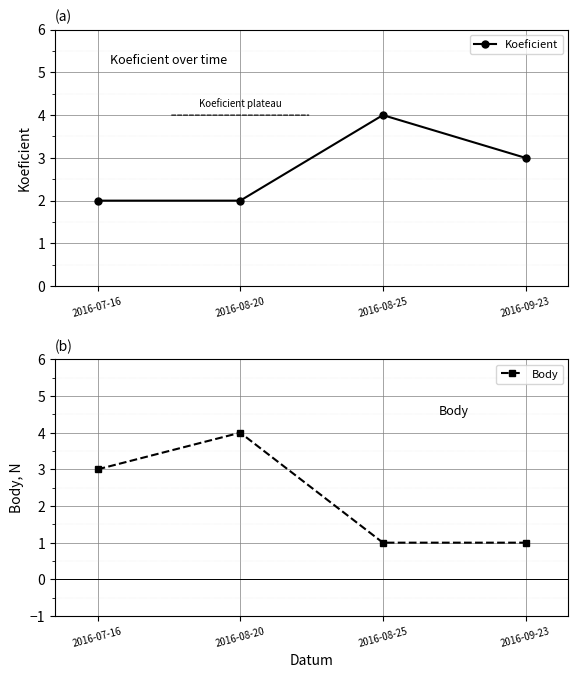

Reading left to right, transcribe all the data shown in this chart.

Koeficient: 2016-07-16=2	2016-08-20=2	2016-08-25=4	2016-09-23=3
Body: 2016-07-16=3	2016-08-20=4	2016-08-25=1	2016-09-23=1